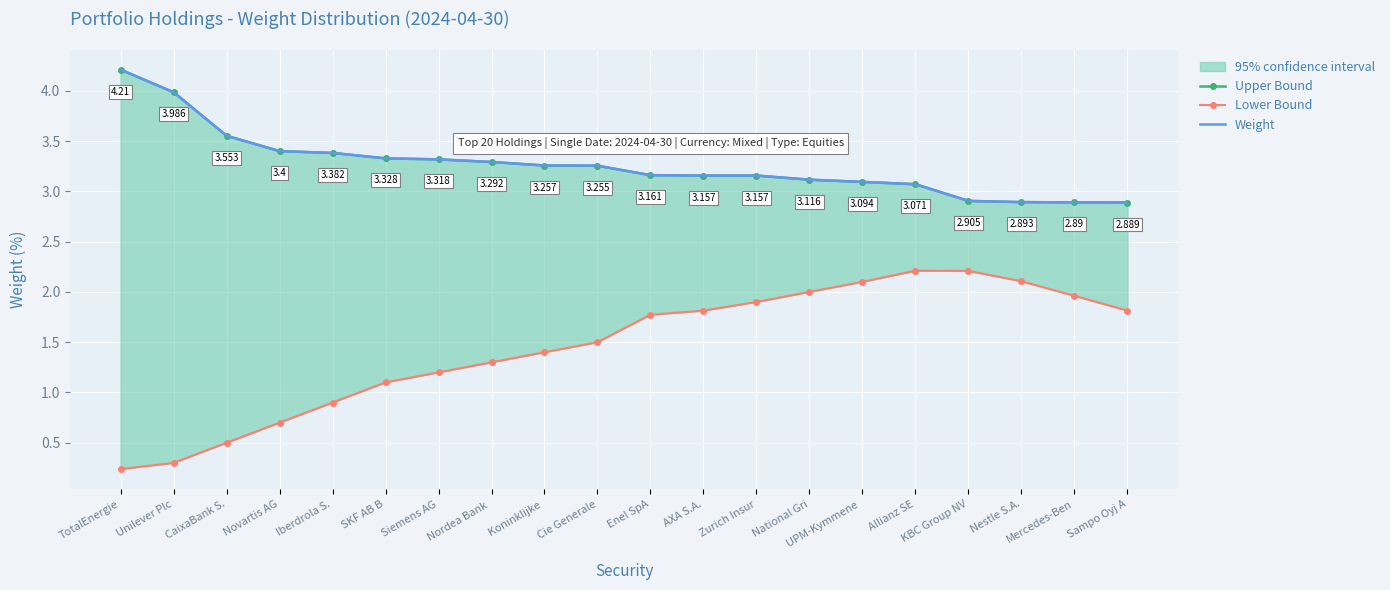

What is the spread (max minus min) of values at Enel SpA?

1.4